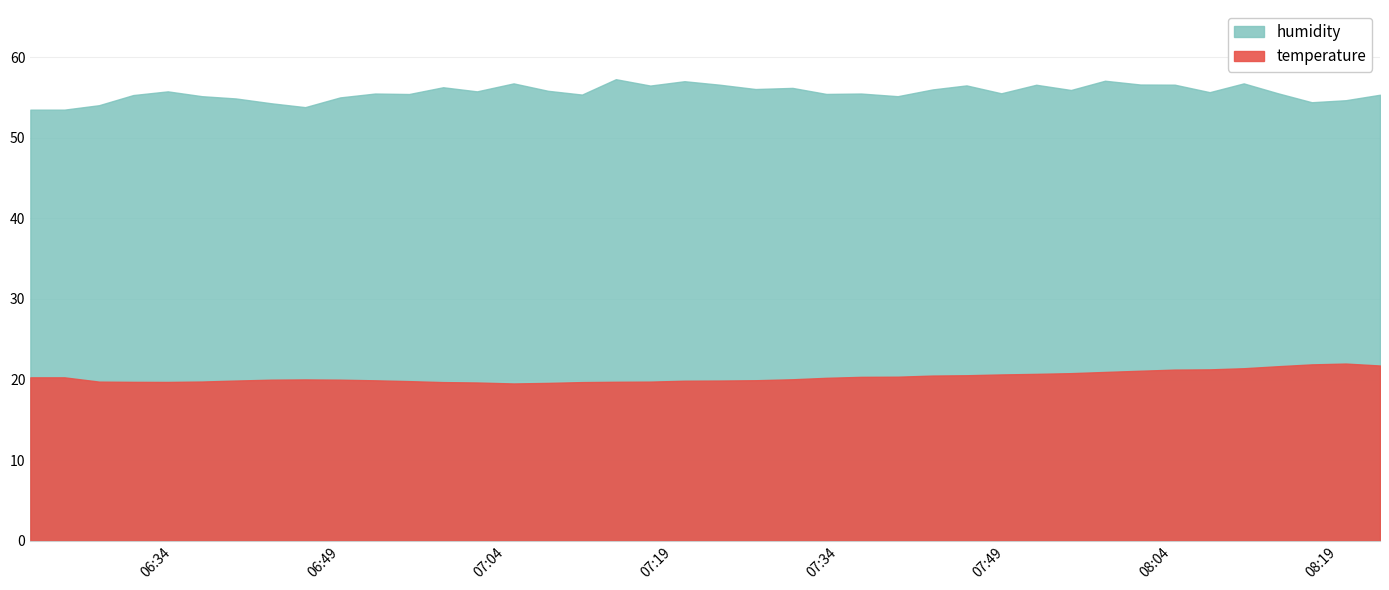

What are all the series names shown in the legend?

temperature, humidity